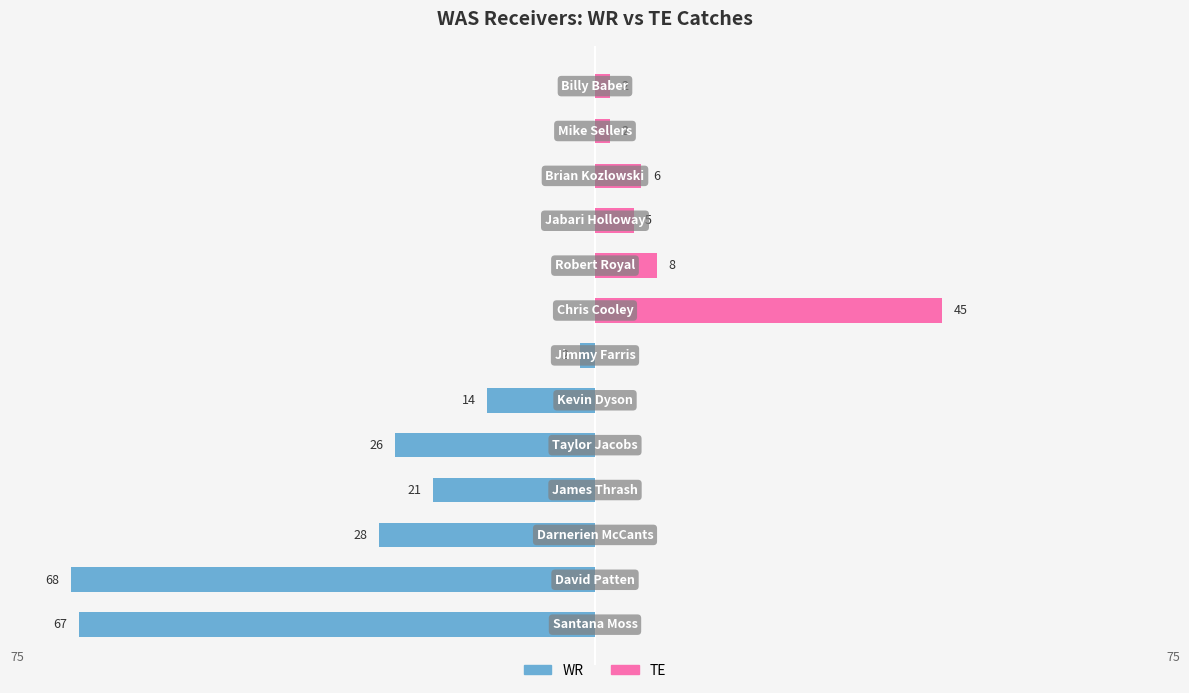

What is the value of the WR bar at the 6th from the left?

-14